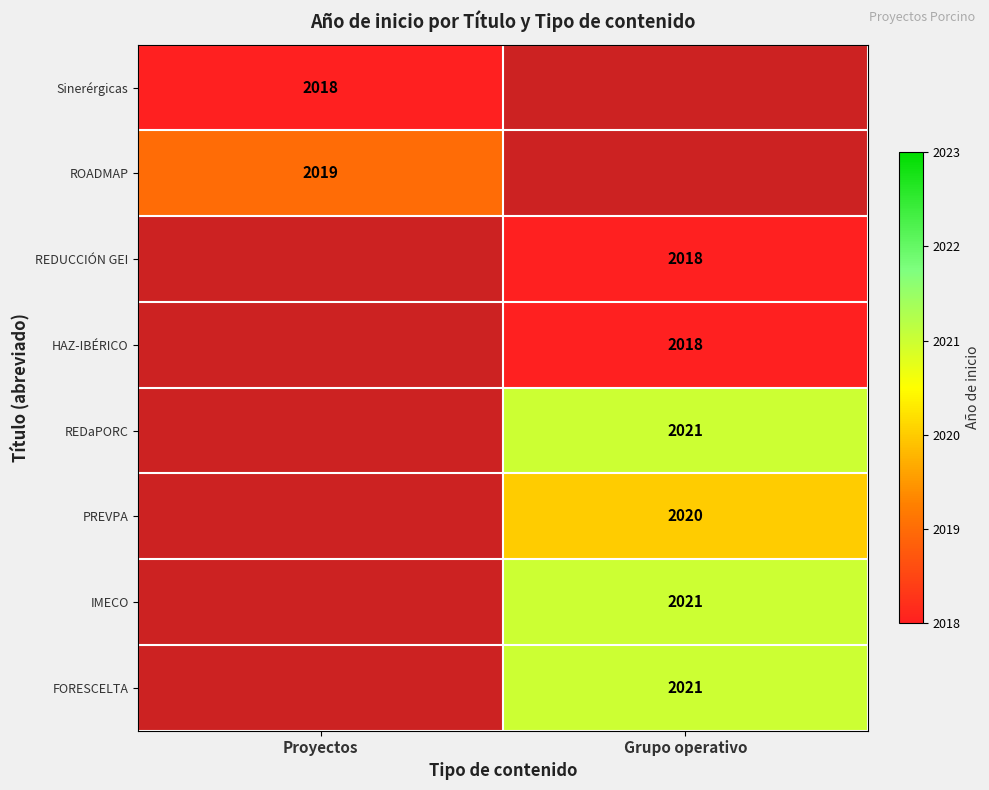

At how many categories does at least one series exceed 2020?

1